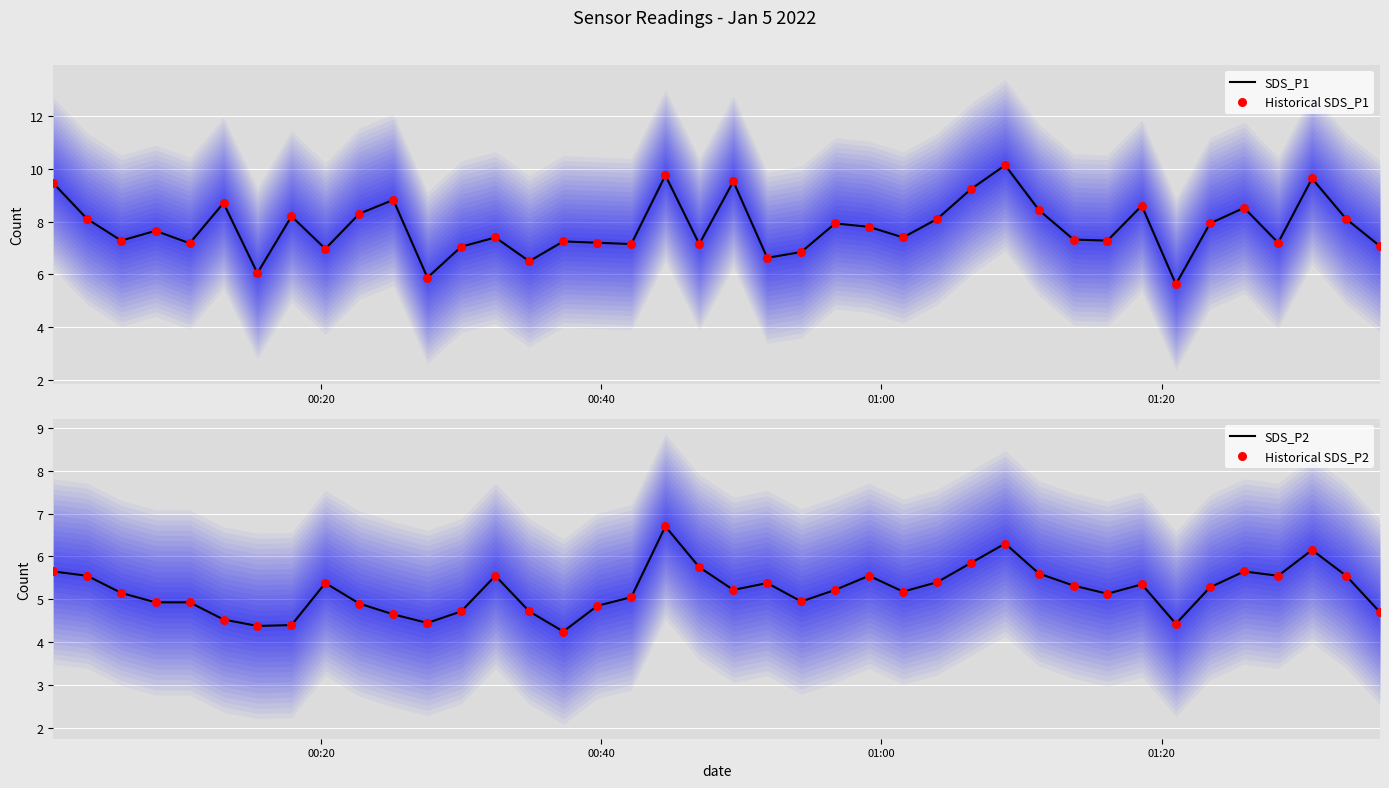

What is the maximum value for SDS_P2?

6.7